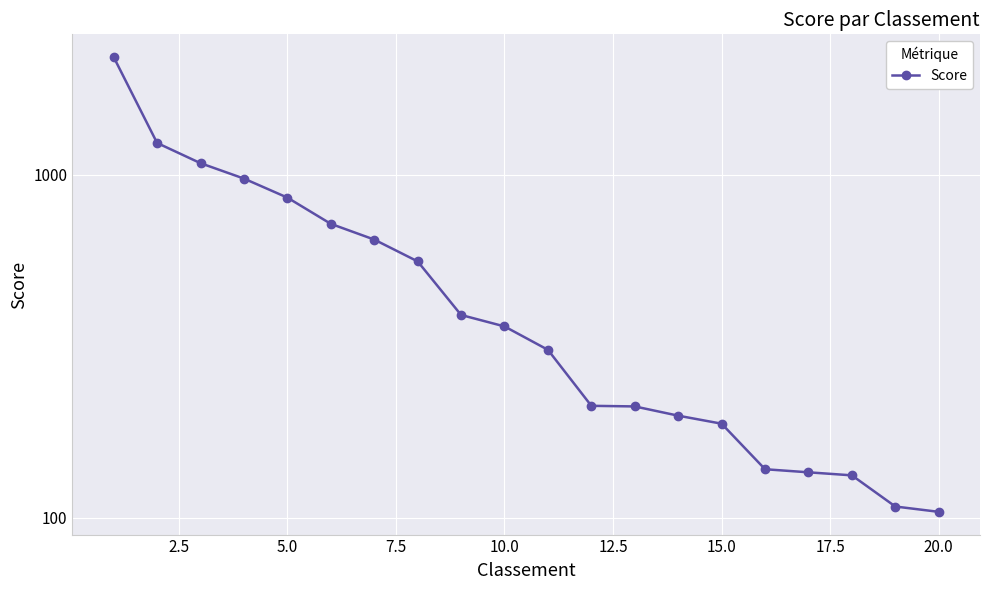

Is it true that the value at 0.0 is 606.0?

False